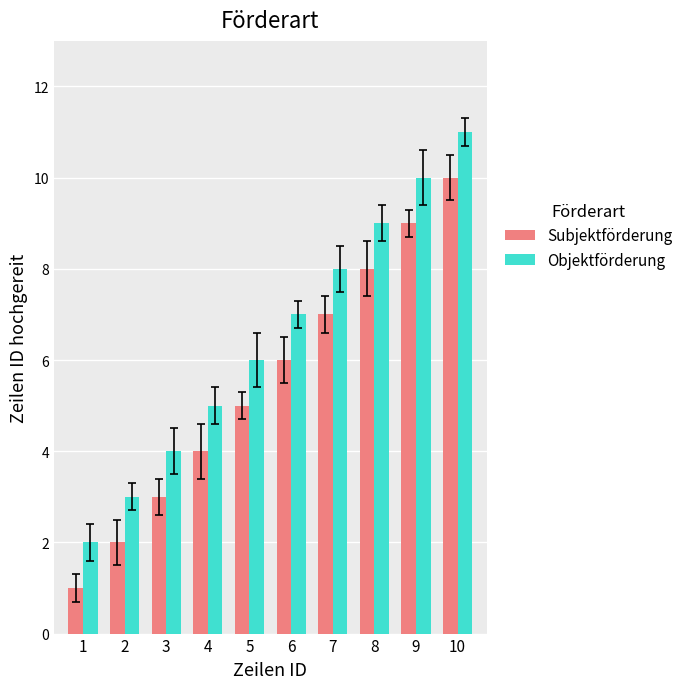

Reading right to left, transcribe all the data shown in this chart.

Subjektförderung: 10	9	8	7	6	5	4	3	2	1
Objektförderung: 11	10	9	8	7	6	5	4	3	2